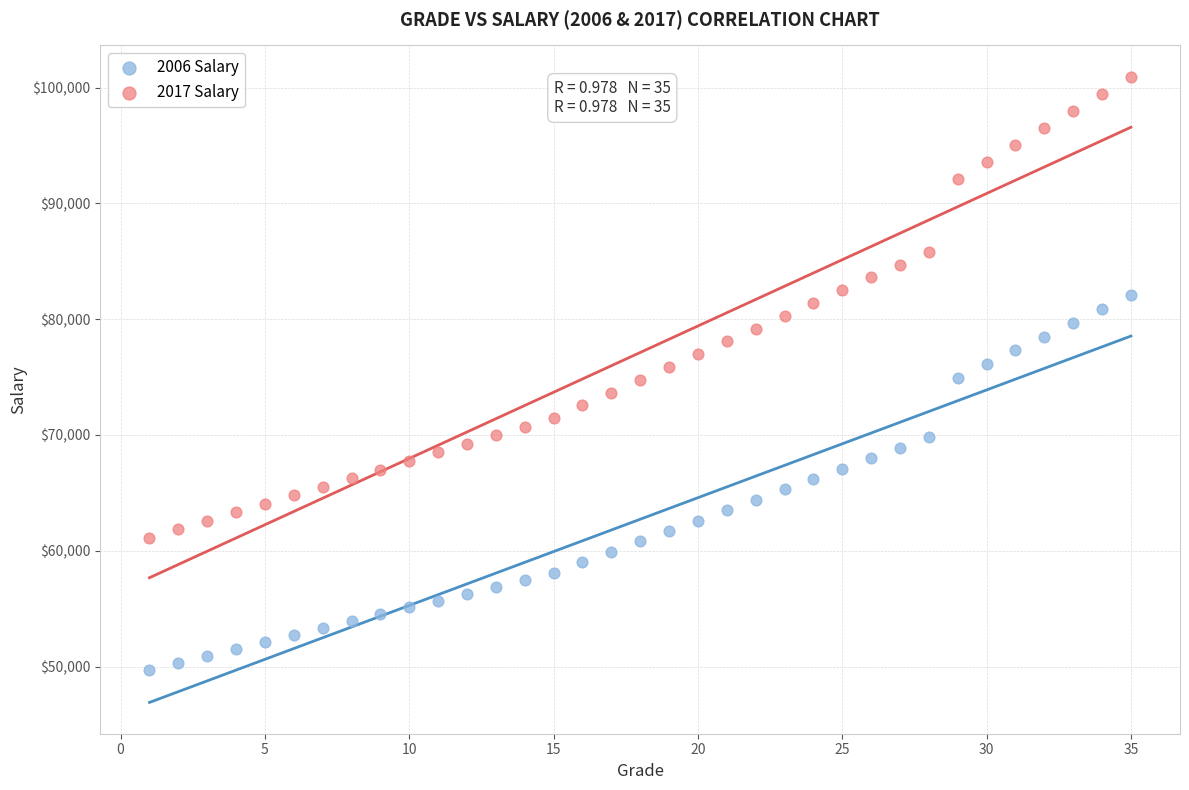

Which series has the largest Y range (max minus min)?

2017 Salary